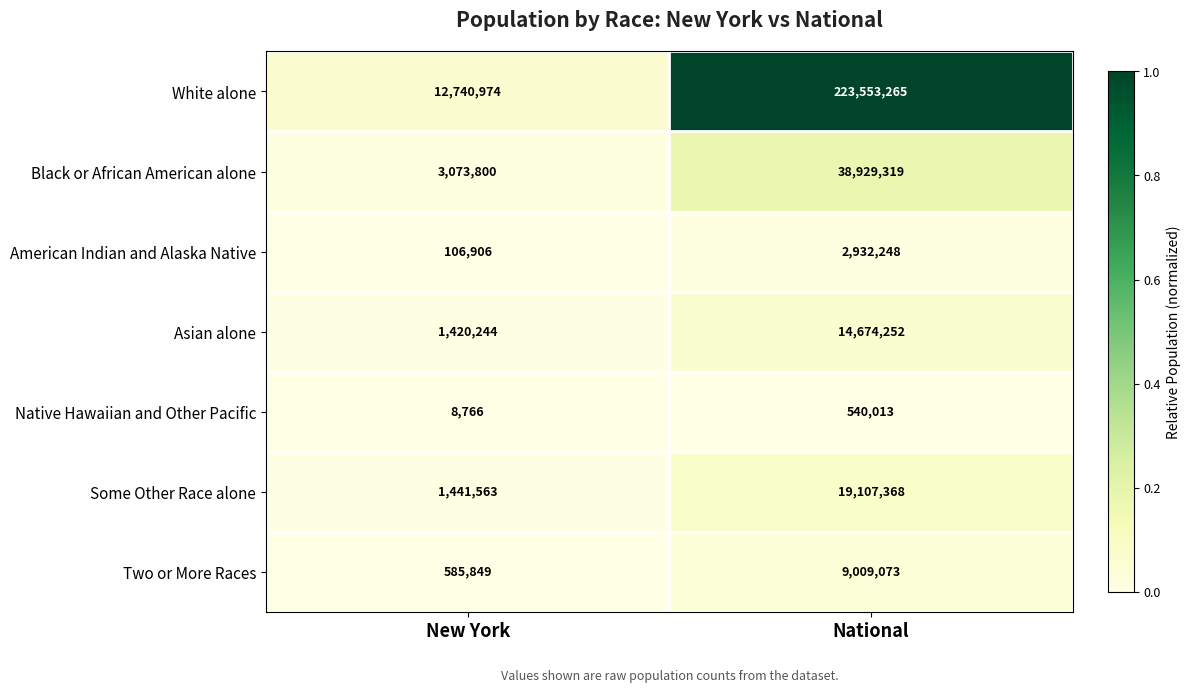

What is the sum of all Black or African American alone values?

42003119